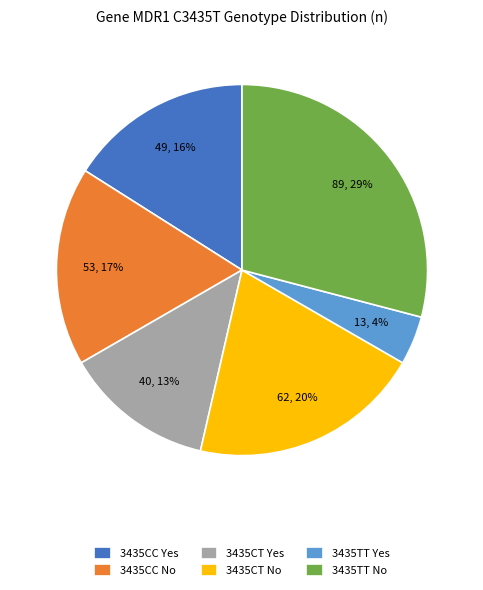

What percentage is the 3435TT No slice, to the nearest percent?

29%